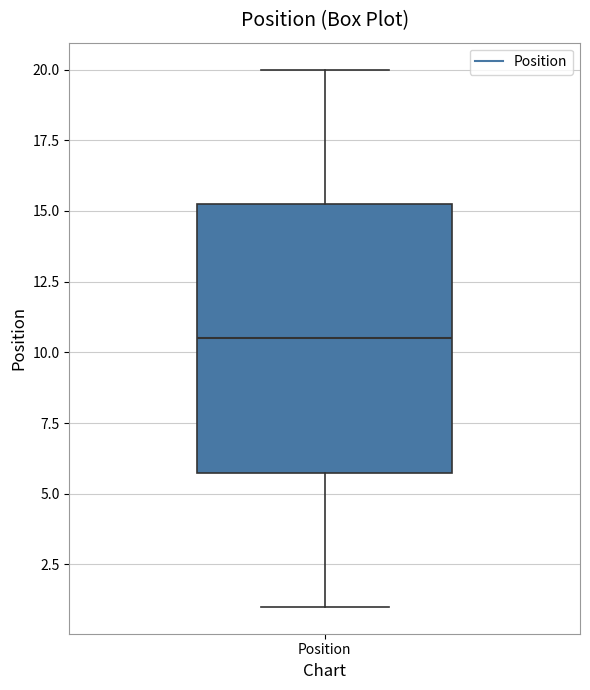

Read this box plot against the y-axis: the position of the median line, the range covered by the box, and the ends of both whiskers. The values are not printed on the chart, so give them approximately, as read against the axis.

median 10.5, box 6.0 to 15.5, whiskers 1.0 to 20.0